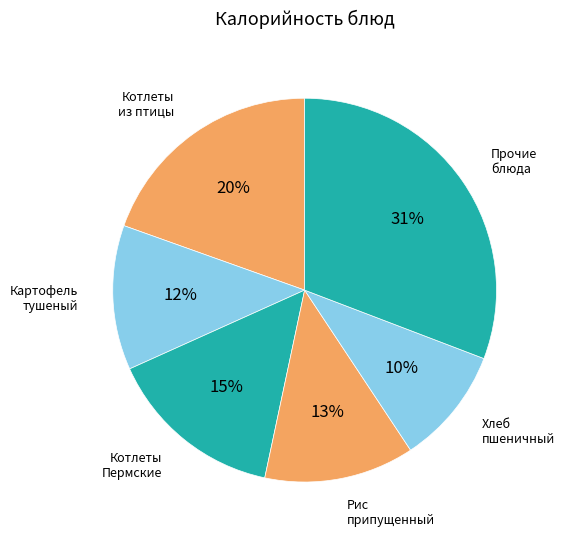

How many slices are in this pie chart?

6